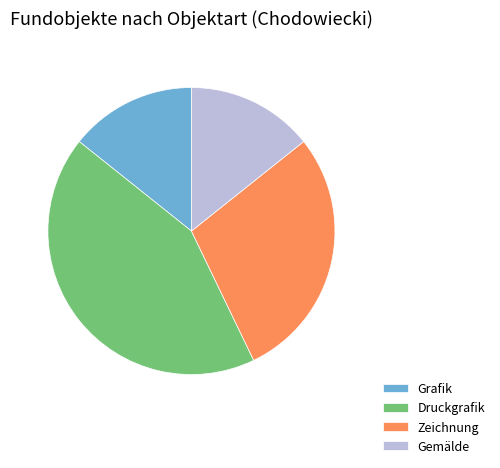

Between Zeichnung and Druckgrafik, which is larger?

Druckgrafik